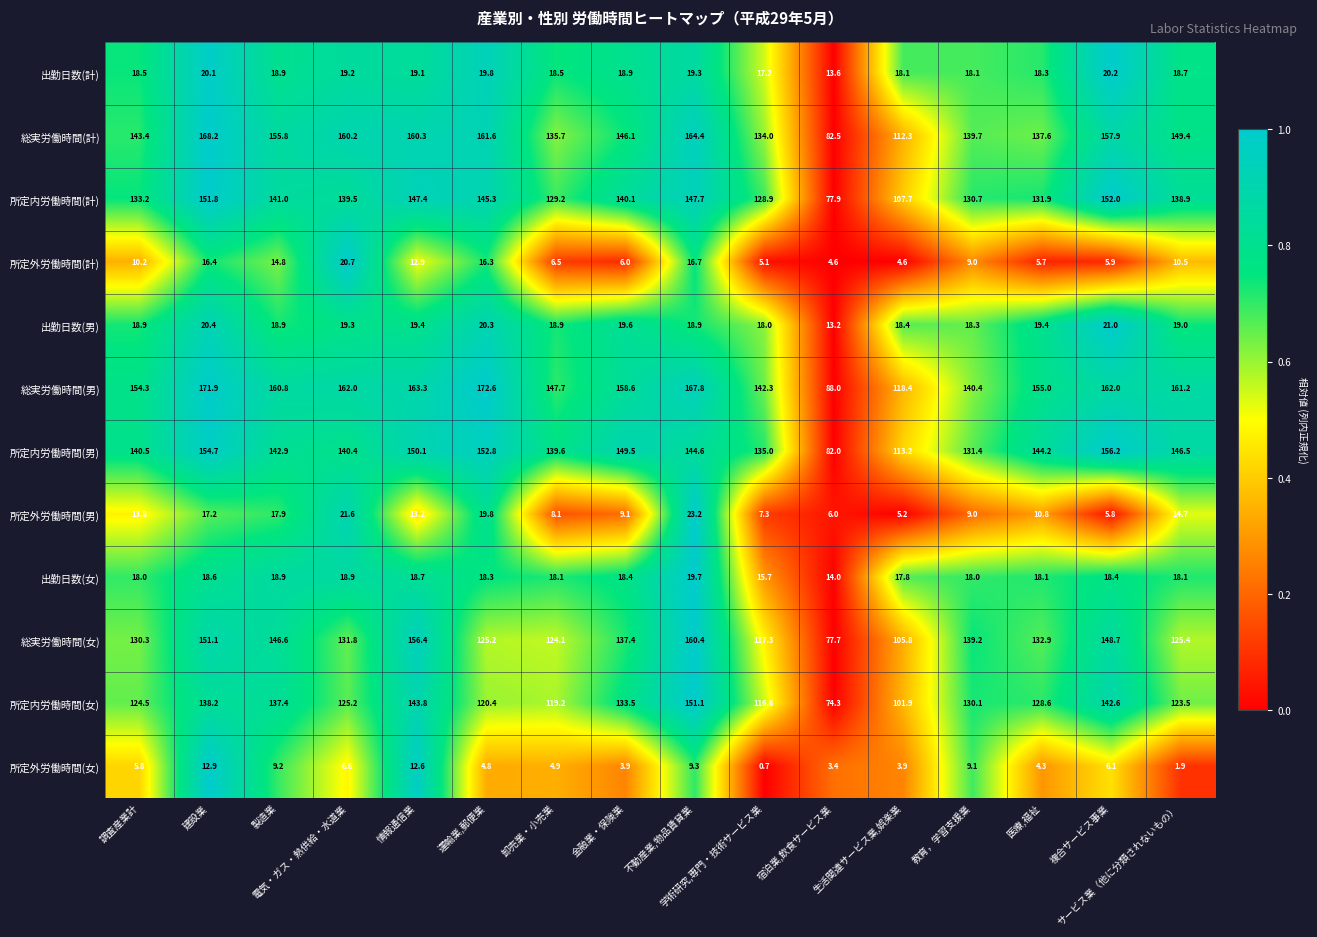

Which series has the largest total across all categories?

総実労働時間(男)